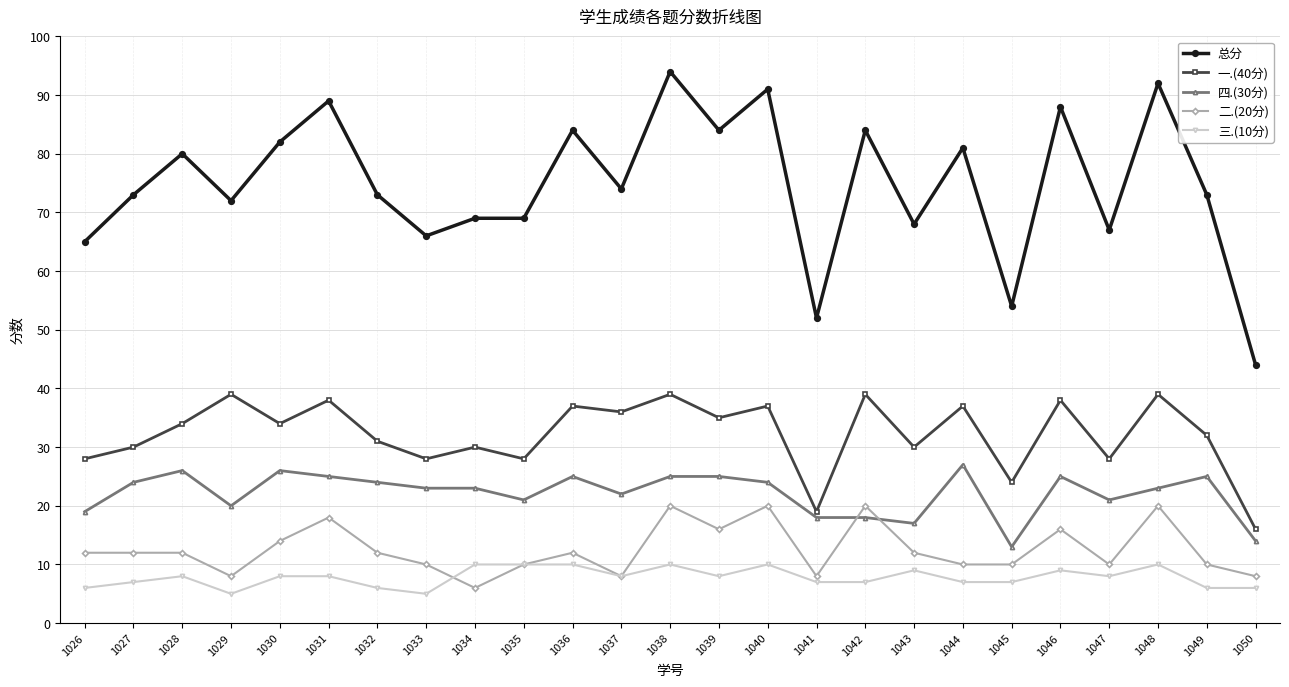

Reading right to left, transcribe all the data shown in this chart.

总分: 1050=44	1049=73	1048=92	1047=67	1046=88	1045=54	1044=81	1043=68	1042=84	1041=52	1040=91	1039=84	1038=94	1037=74	1036=84	1035=69	1034=69	1033=66	1032=73	1031=89	1030=82	1029=72	1028=80	1027=73	1026=65
一.(40分): 1050=16	1049=32	1048=39	1047=28	1046=38	1045=24	1044=37	1043=30	1042=39	1041=19	1040=37	1039=35	1038=39	1037=36	1036=37	1035=28	1034=30	1033=28	1032=31	1031=38	1030=34	1029=39	1028=34	1027=30	1026=28
四.(30分): 1050=14	1049=25	1048=23	1047=21	1046=25	1045=13	1044=27	1043=17	1042=18	1041=18	1040=24	1039=25	1038=25	1037=22	1036=25	1035=21	1034=23	1033=23	1032=24	1031=25	1030=26	1029=20	1028=26	1027=24	1026=19
二.(20分): 1050=8	1049=10	1048=20	1047=10	1046=16	1045=10	1044=10	1043=12	1042=20	1041=8	1040=20	1039=16	1038=20	1037=8	1036=12	1035=10	1034=6	1033=10	1032=12	1031=18	1030=14	1029=8	1028=12	1027=12	1026=12
三.(10分): 1050=6	1049=6	1048=10	1047=8	1046=9	1045=7	1044=7	1043=9	1042=7	1041=7	1040=10	1039=8	1038=10	1037=8	1036=10	1035=10	1034=10	1033=5	1032=6	1031=8	1030=8	1029=5	1028=8	1027=7	1026=6